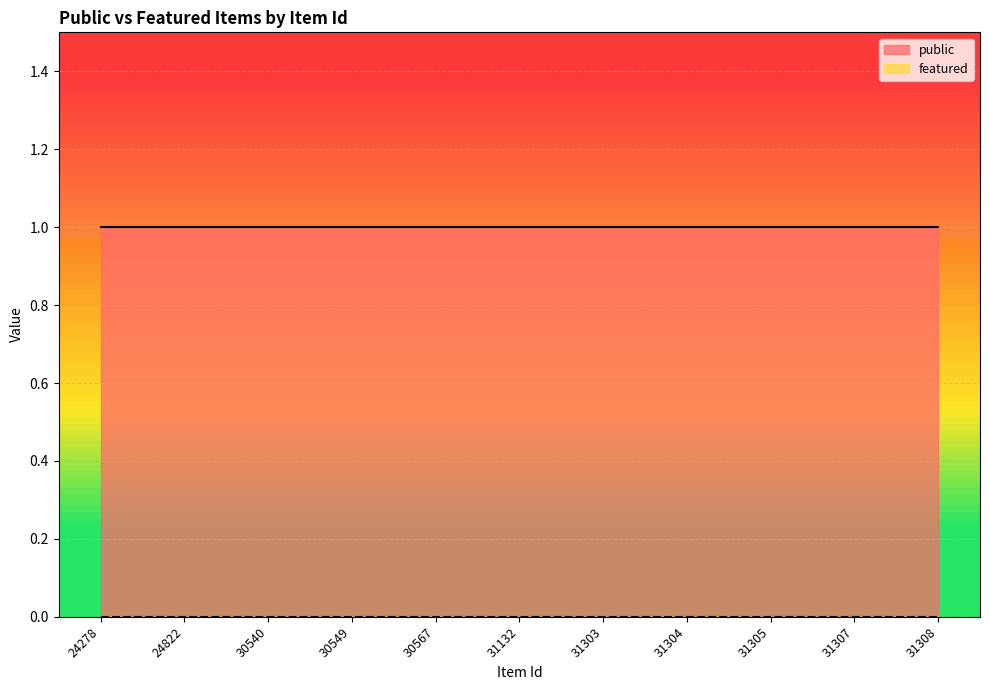

How many lines are shown in the chart?

2